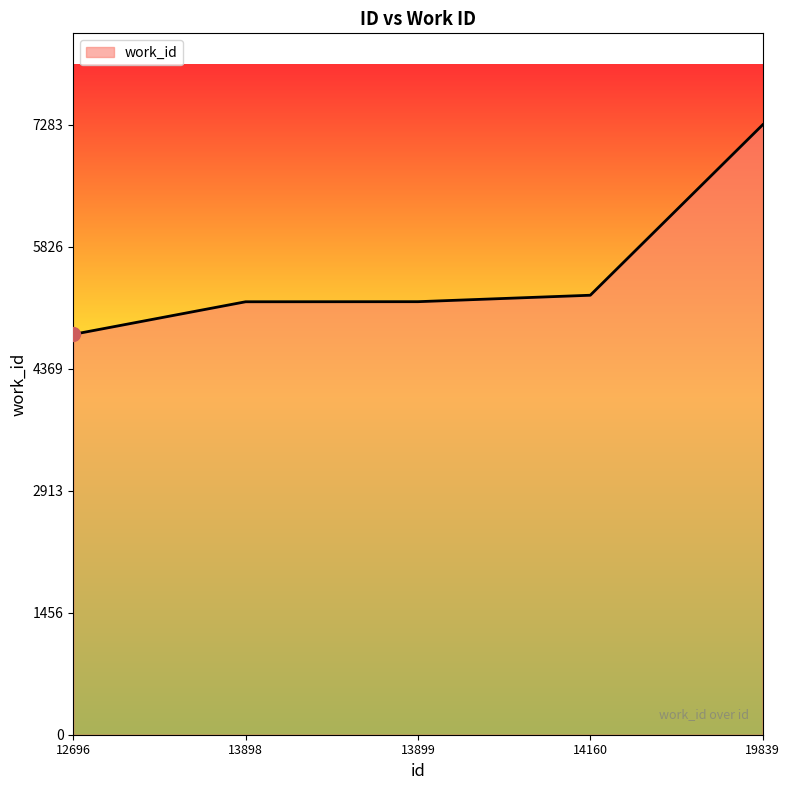

What is the ratio of the value at 19839 to the value at 14160?

1.4